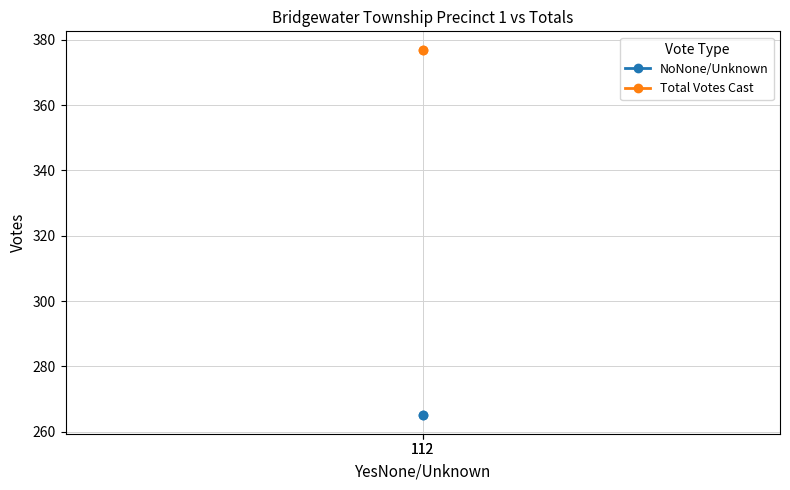

True or false: NoNone/Unknown has a value of 265 at 112.

True